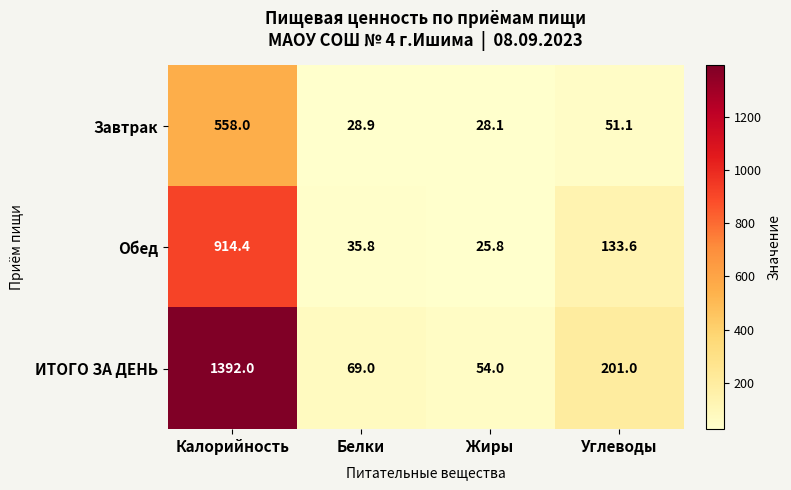

Which series has the largest total across all categories?

ИТОГО ЗА ДЕНЬ